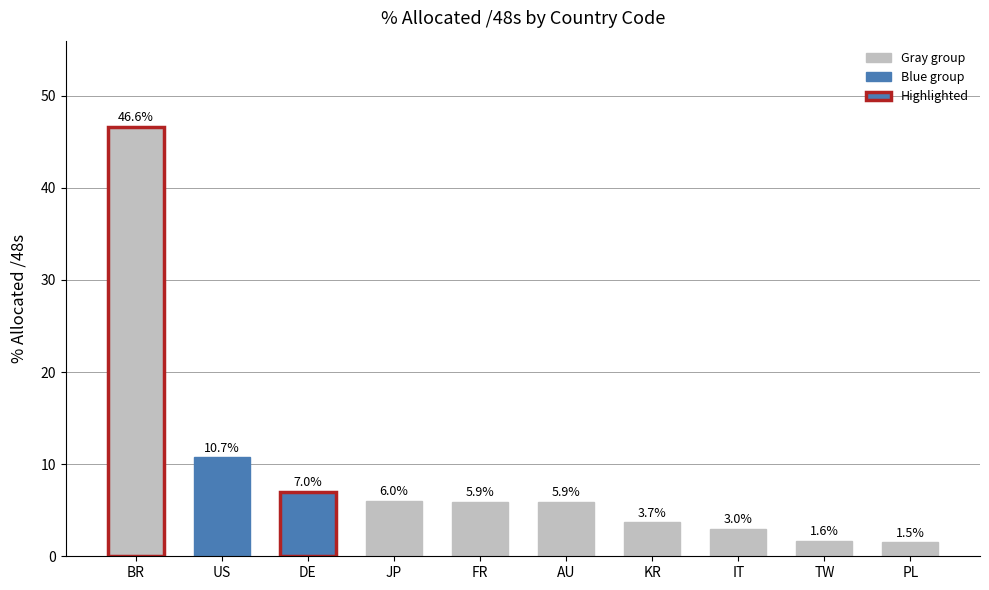

Does the chart contain stacked bars?

No